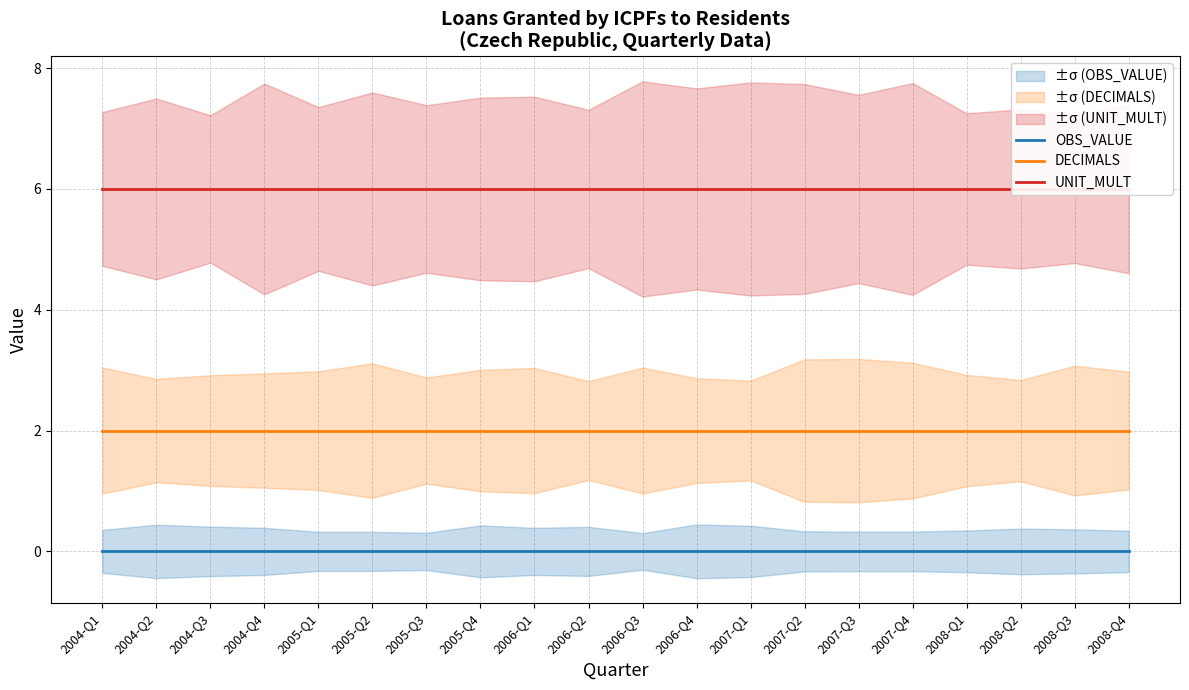

Reading left to right, transcribe all the data shown in this chart.

OBS_VALUE: 2004-Q1=0	2004-Q2=0	2004-Q3=0	2004-Q4=0	2005-Q1=0	2005-Q2=0	2005-Q3=0	2005-Q4=0	2006-Q1=0	2006-Q2=0	2006-Q3=0	2006-Q4=0	2007-Q1=0	2007-Q2=0	2007-Q3=0	2007-Q4=0	2008-Q1=0	2008-Q2=0	2008-Q3=0	2008-Q4=0
DECIMALS: 2004-Q1=2	2004-Q2=2	2004-Q3=2	2004-Q4=2	2005-Q1=2	2005-Q2=2	2005-Q3=2	2005-Q4=2	2006-Q1=2	2006-Q2=2	2006-Q3=2	2006-Q4=2	2007-Q1=2	2007-Q2=2	2007-Q3=2	2007-Q4=2	2008-Q1=2	2008-Q2=2	2008-Q3=2	2008-Q4=2
UNIT_MULT: 2004-Q1=6	2004-Q2=6	2004-Q3=6	2004-Q4=6	2005-Q1=6	2005-Q2=6	2005-Q3=6	2005-Q4=6	2006-Q1=6	2006-Q2=6	2006-Q3=6	2006-Q4=6	2007-Q1=6	2007-Q2=6	2007-Q3=6	2007-Q4=6	2008-Q1=6	2008-Q2=6	2008-Q3=6	2008-Q4=6